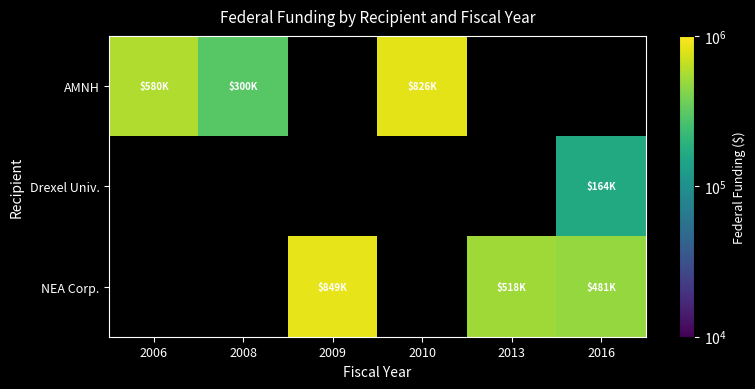

Which category has the highest value across all series?

2009